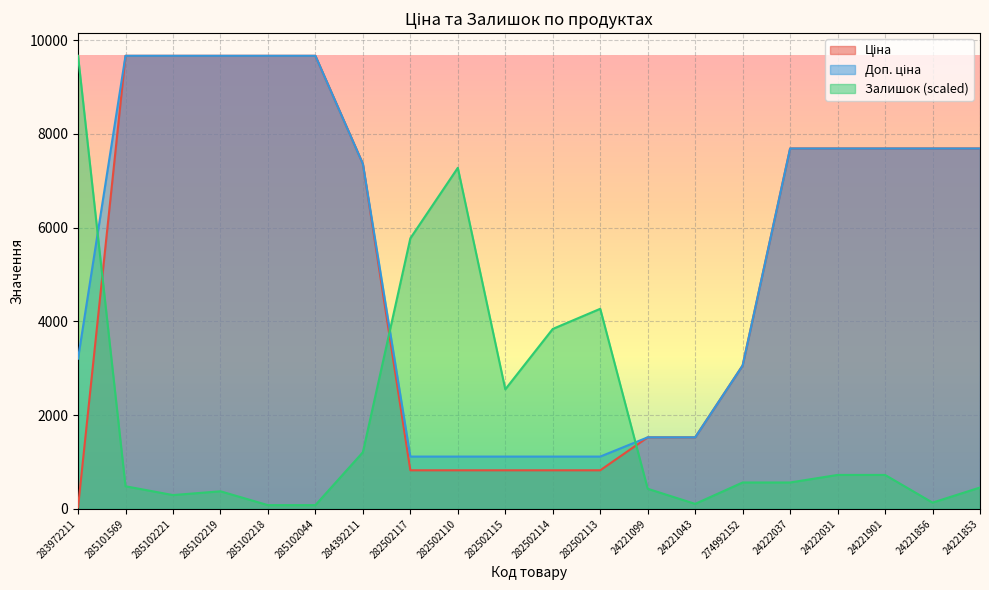

Between which two adjacent categories do Залишок and Ціна first intersect?

283972211 and 285101569